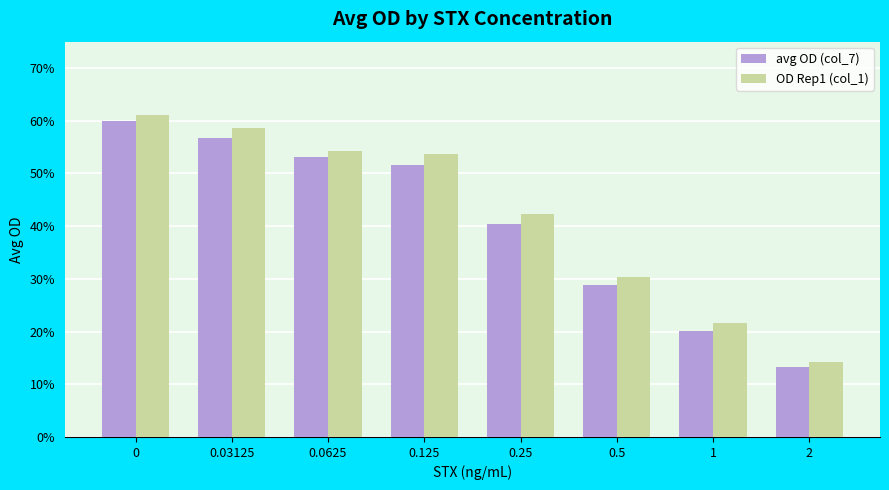

How many groups of bars are there?

8